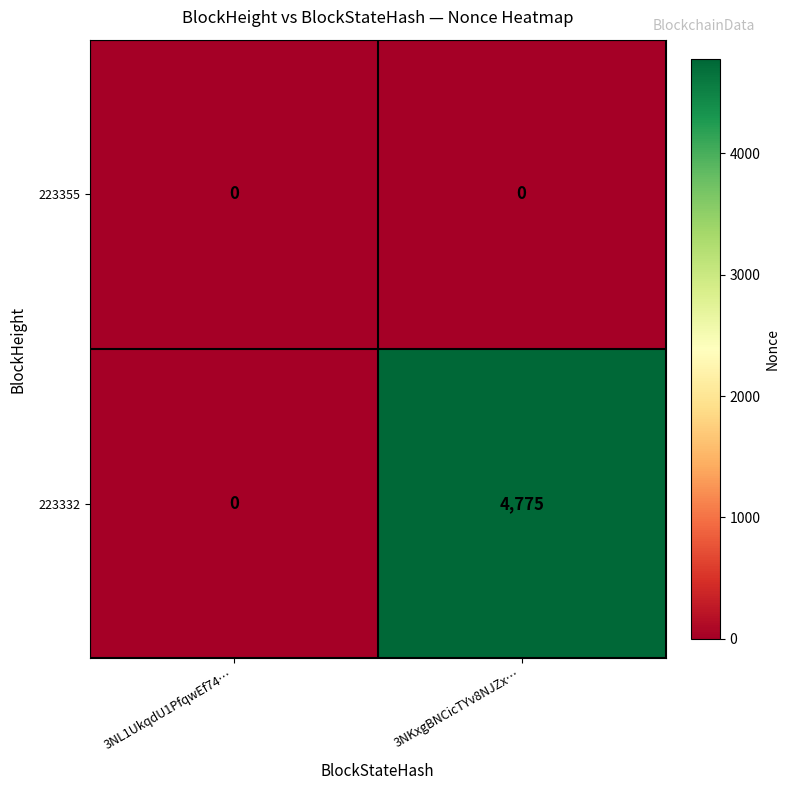

Reading left to right, transcribe all the data shown in this chart.

223355: 3NL1UkqdU1PfqwEf74…=0	3NKxgBNCicTYv8NJZx…=0
223332: 3NL1UkqdU1PfqwEf74…=0	3NKxgBNCicTYv8NJZx…=4775